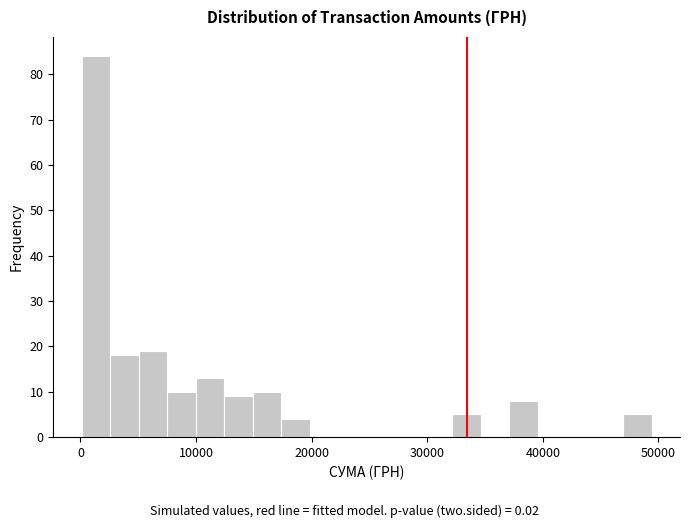

Around what value on the x-axis is the tallest bar? Give the approximate position of its centre, as read against the axis.

1000